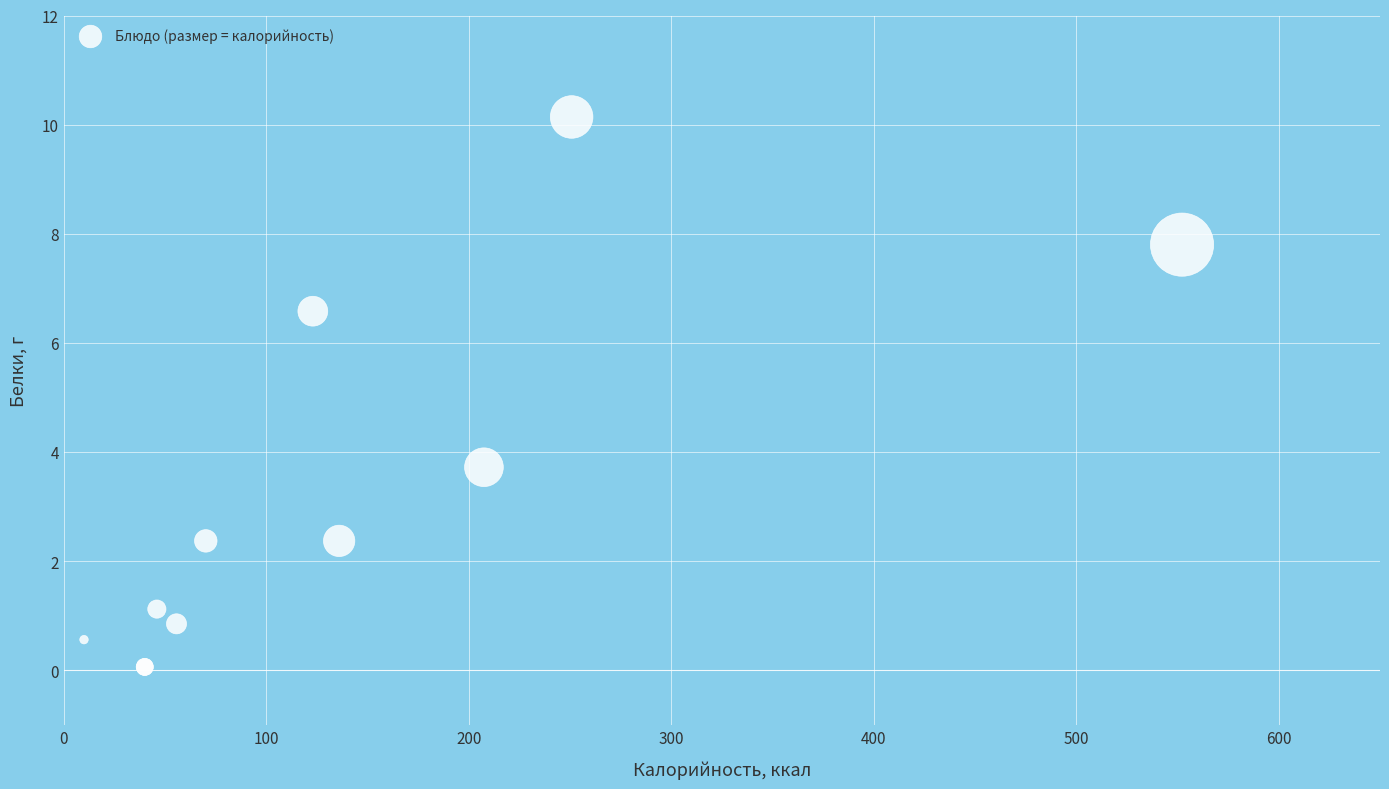

What Y value in the scatter plot is closest to 5?

3.7